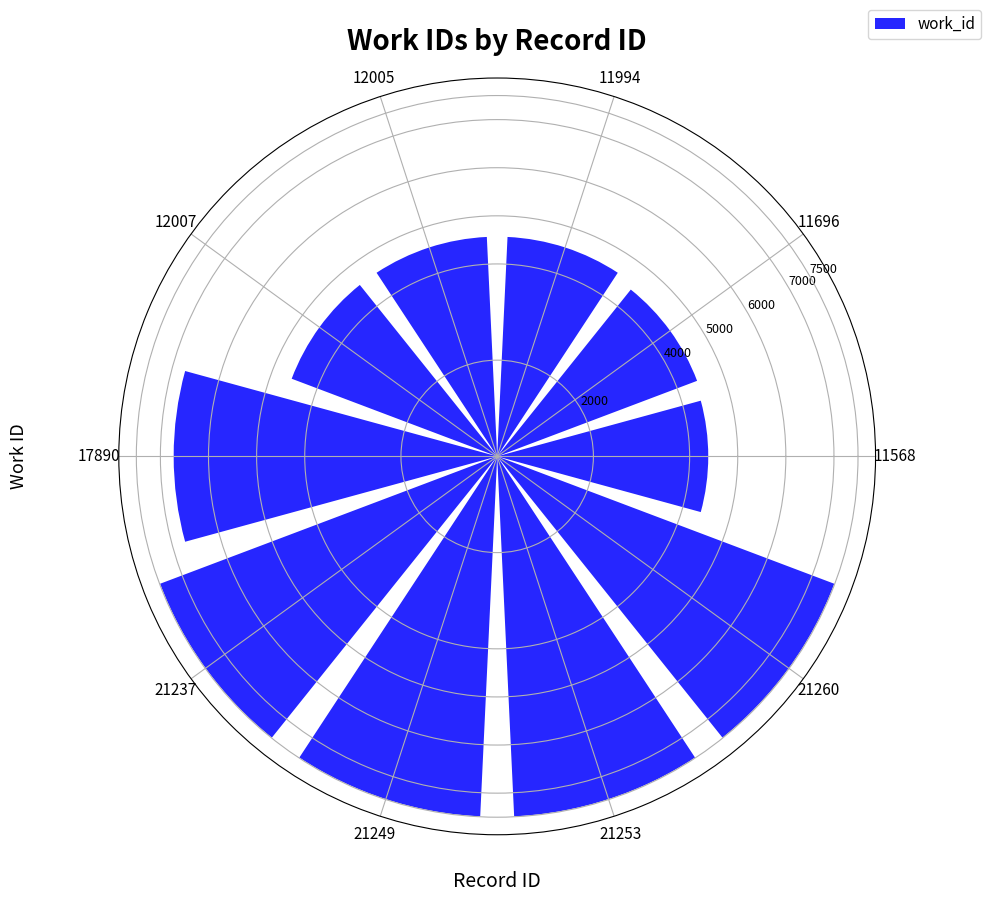

How many distinct data groups are displayed?

1